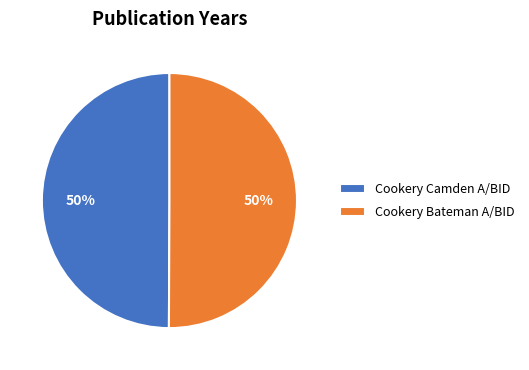

Is it true that Cookery Camden A/BID is 41% of the pie?

False